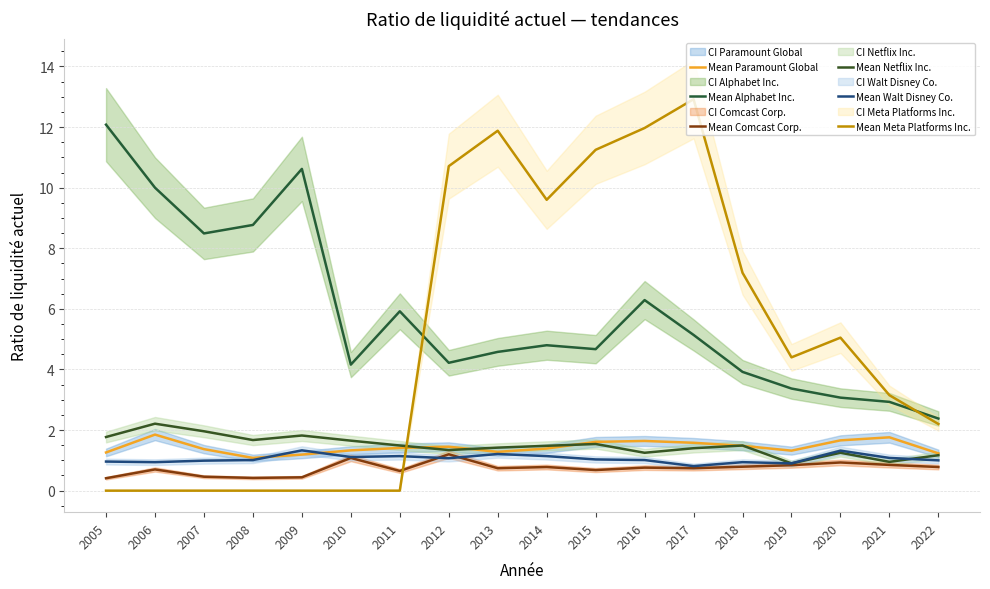

Between which two adjacent categories do Mean Walt Disney Co. and Mean Meta Platforms Inc. first intersect?

2011 and 2012